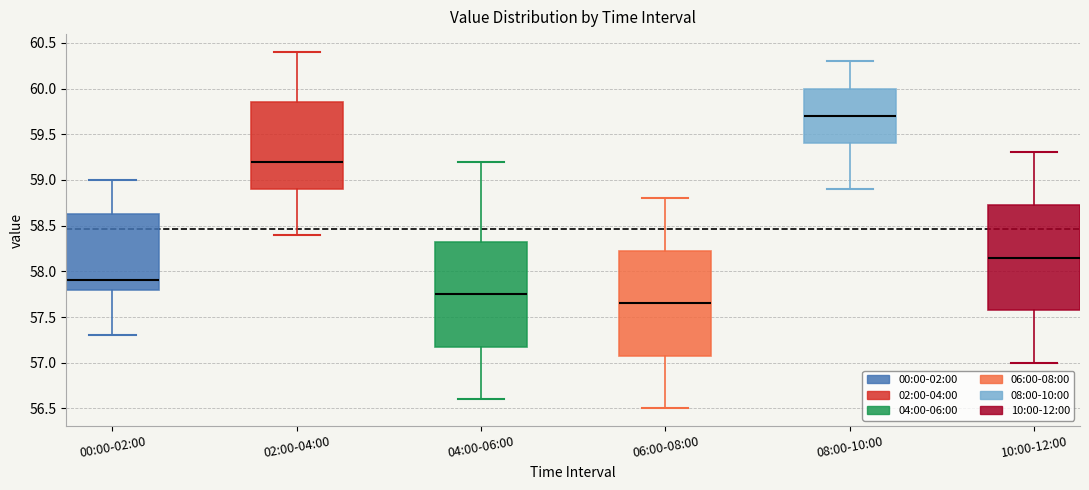

Which box has the lowest median line?

06:00-08:00